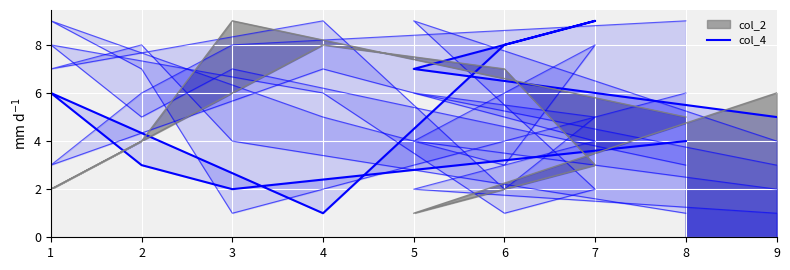

What is the smallest value displayed?

1